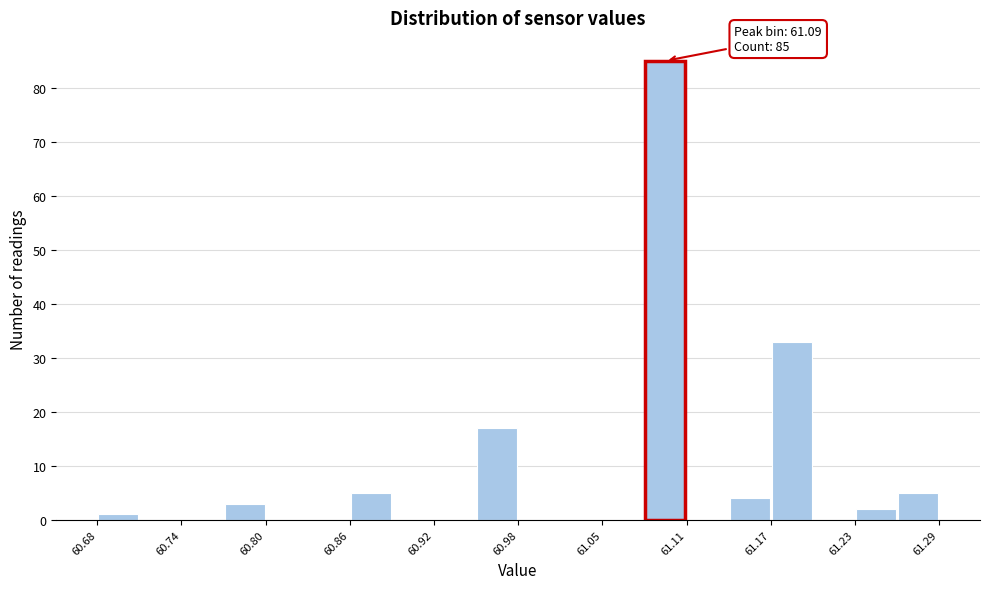

Read against the x-axis, roughly where is the centre of the tallest bar?

61.09